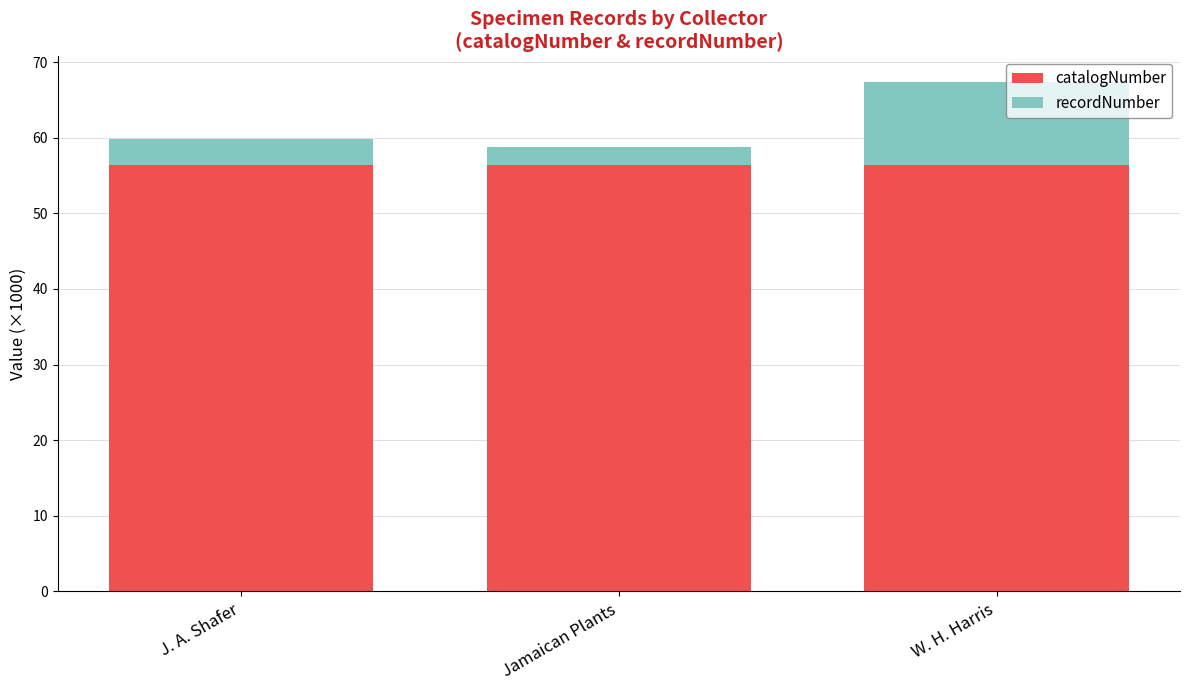

True or false: catalogNumber has a value of 31.6 at J. A. Shafer.

False